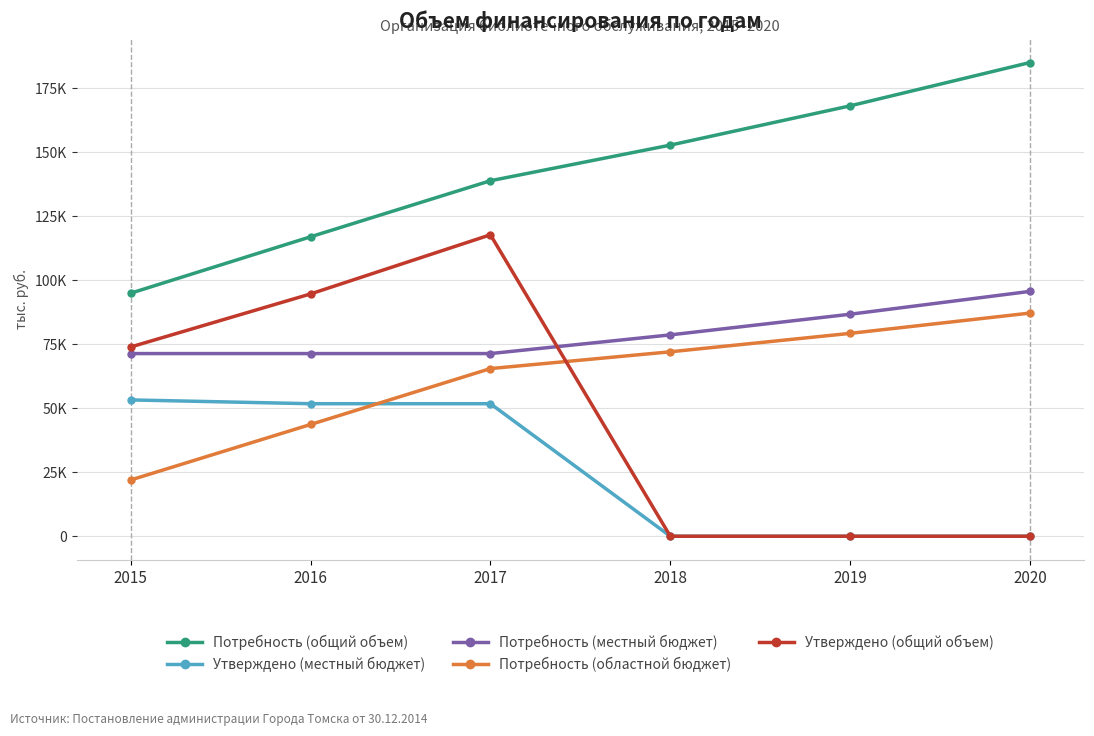

What is the highest value of the Потребность (общий объем) series?

184997.4